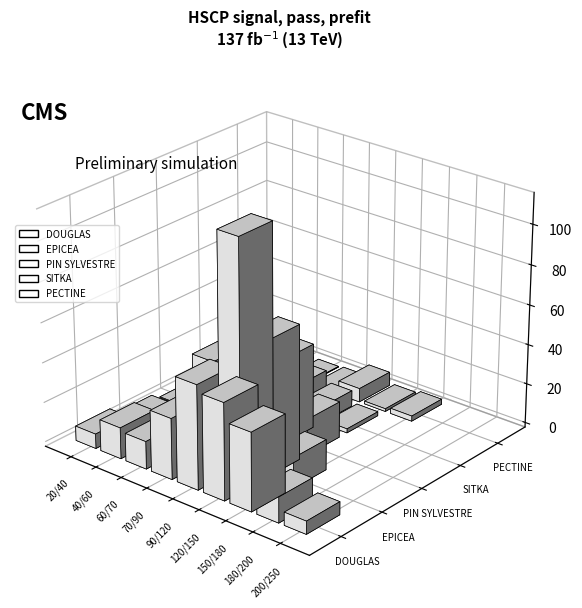

Reading left to right, list all the values displayed in this chart.

DOUGLAS: 20/40=7.4	40/60=15.6	60/70=13.9	70/90=30.6	90/120=52.2	120/150=48.6	150/180=39.2	180/200=12.9	200/250=6.5
EPICEA: 20/40=3.5	40/60=5.5	60/70=7.1	70/90=47.9	90/120=113.2	120/150=67.6	150/180=15.2	180/200=0.0	200/250=0.0
PIN SYLVESTRE: 20/40=0.5	40/60=2.5	60/70=0.5	70/90=7.6	90/120=42.6	120/150=18.2	150/180=0.0	180/200=0.0	200/250=0.0
SITKA: 20/40=4.8	40/60=19.4	60/70=11.7	70/90=13.6	90/120=8.0	120/150=2.0	150/180=0.0	180/200=0.0	200/250=0.0
PECTINE: 20/40=0.0	40/60=0.4	60/70=0.3	70/90=0.9	90/120=6.9	120/150=1.4	150/180=2.7	180/200=0.0	200/250=0.0